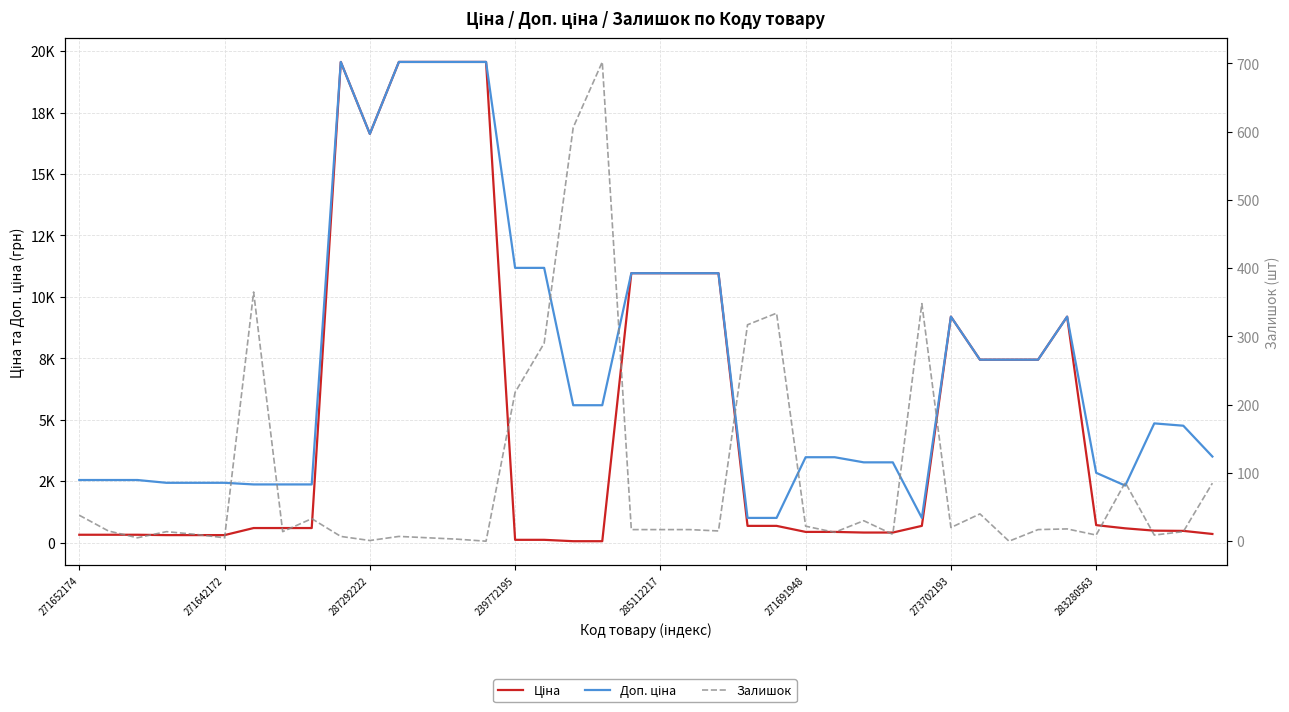

Which series has the largest total across all categories?

Доп. ціна